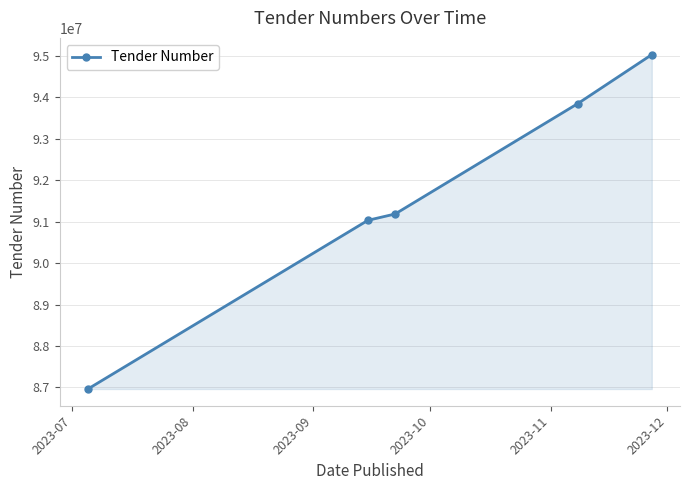

Does the chart display data point markers on the line(s)?

Yes